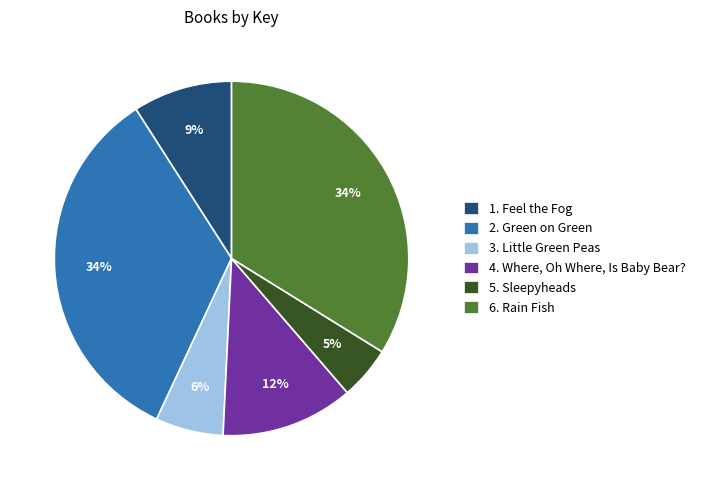

How many slices are in this pie chart?

6